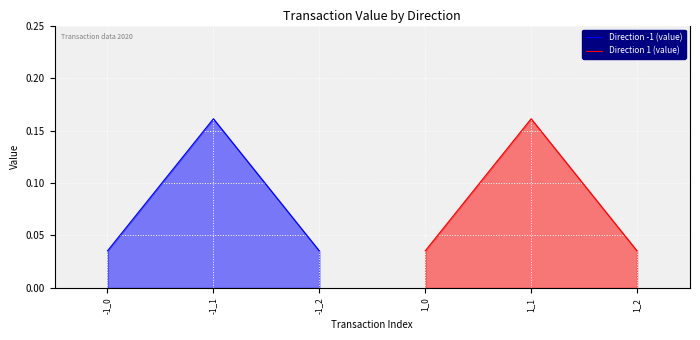

True or false: Direction -1 (value) has a value of 0.1 at -1_0.

False